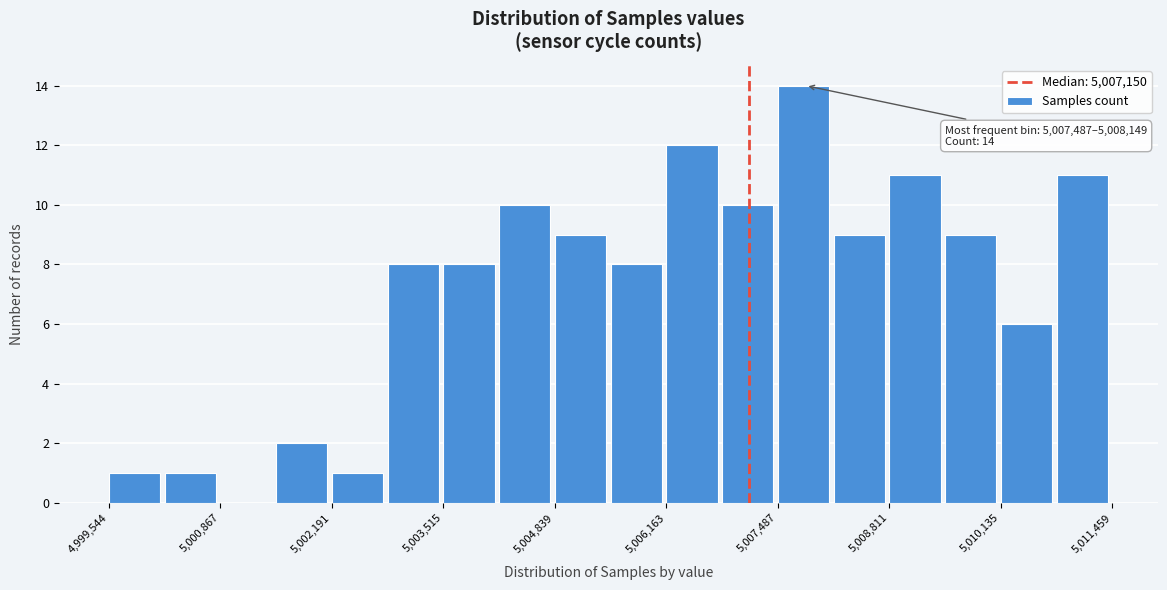

Around what value on the x-axis is the tallest bar? Give the approximate position of its centre, as read against the axis.

5007800